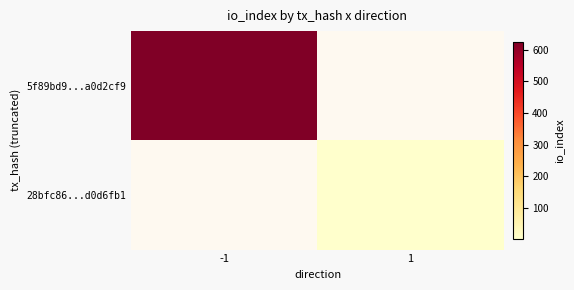

Which series has the widest spread of values?

5f89bd9...a0d2cf9